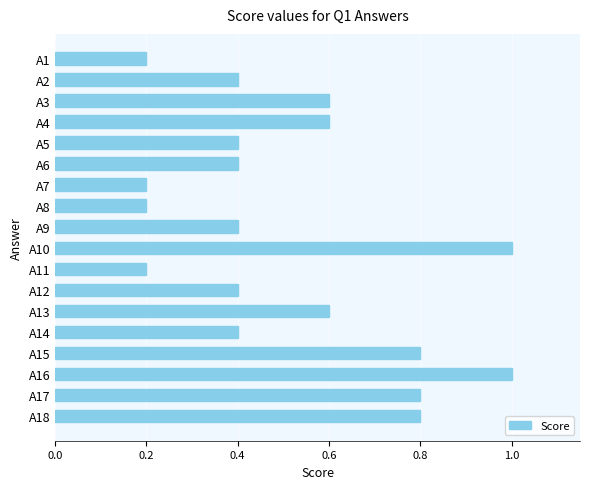

How many data points does each series have?

18